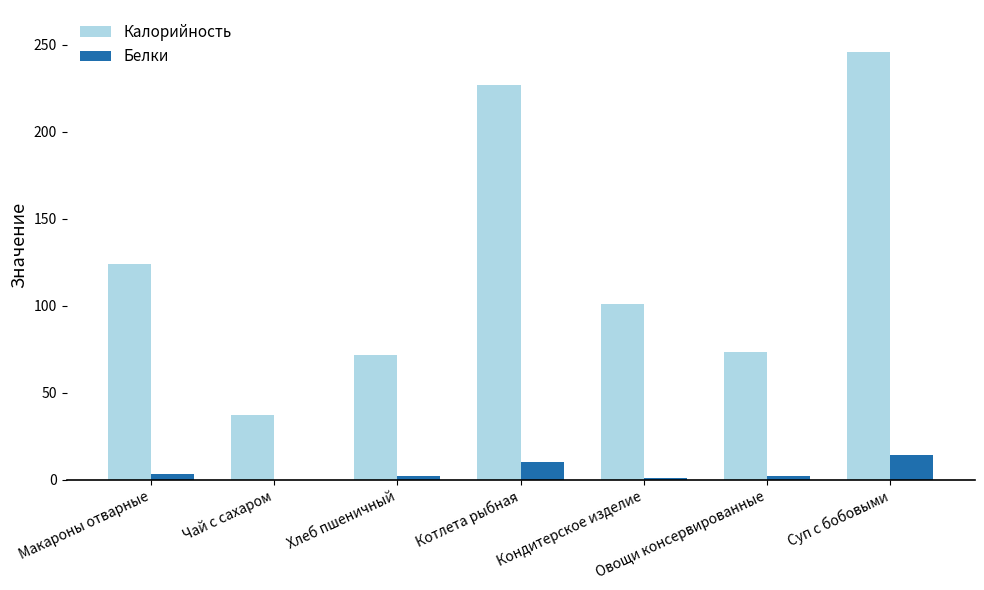

What is the sum of all Белки values?

33.2